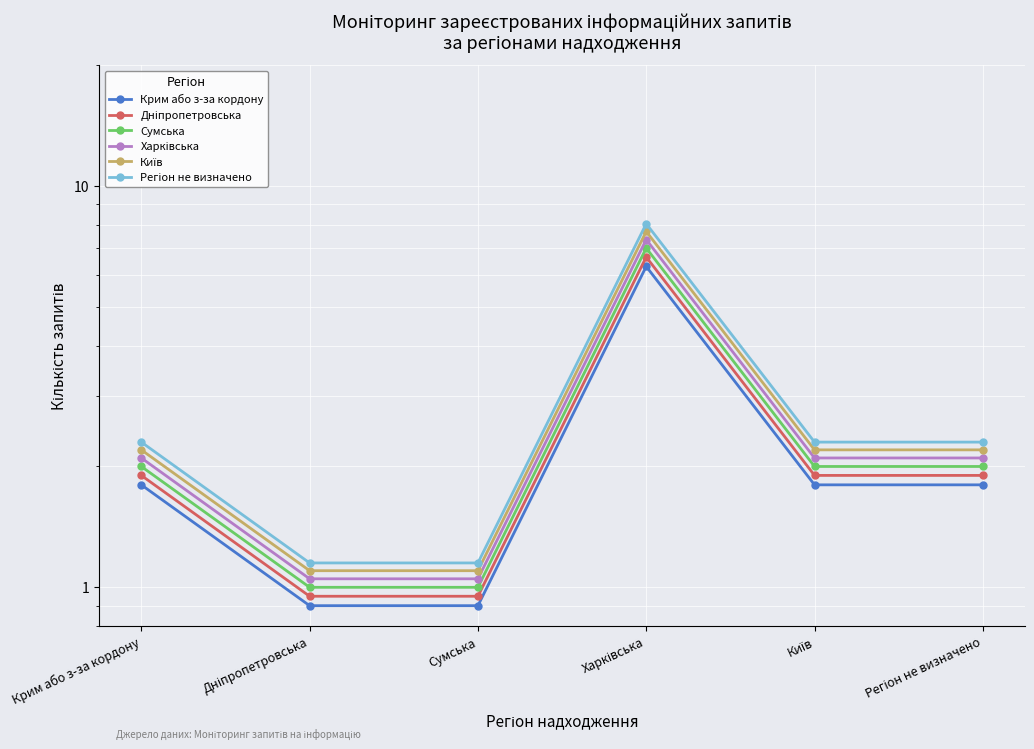

Which series changed the most between Київ and Регіон не визначено?

Крим або з-за кордону